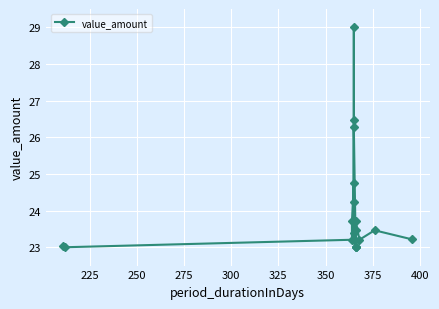

How many values exceed 23?

17